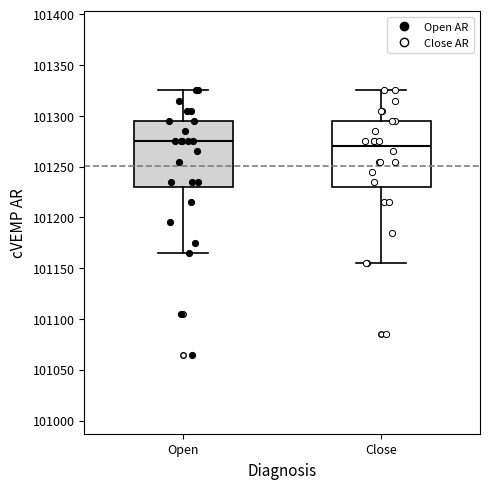

Reading left to right, transcribe this box plot: for each box, give where its median line is, the range the box spans, and where its two whiskers end, as read against the y-axis. The values are not printed on the chart, so give them approximately, as read against the axis.

Open: median 101275, box 101230 to 101295, whiskers 101165 to 101325
Close: median 101270, box 101230 to 101295, whiskers 101155 to 101325